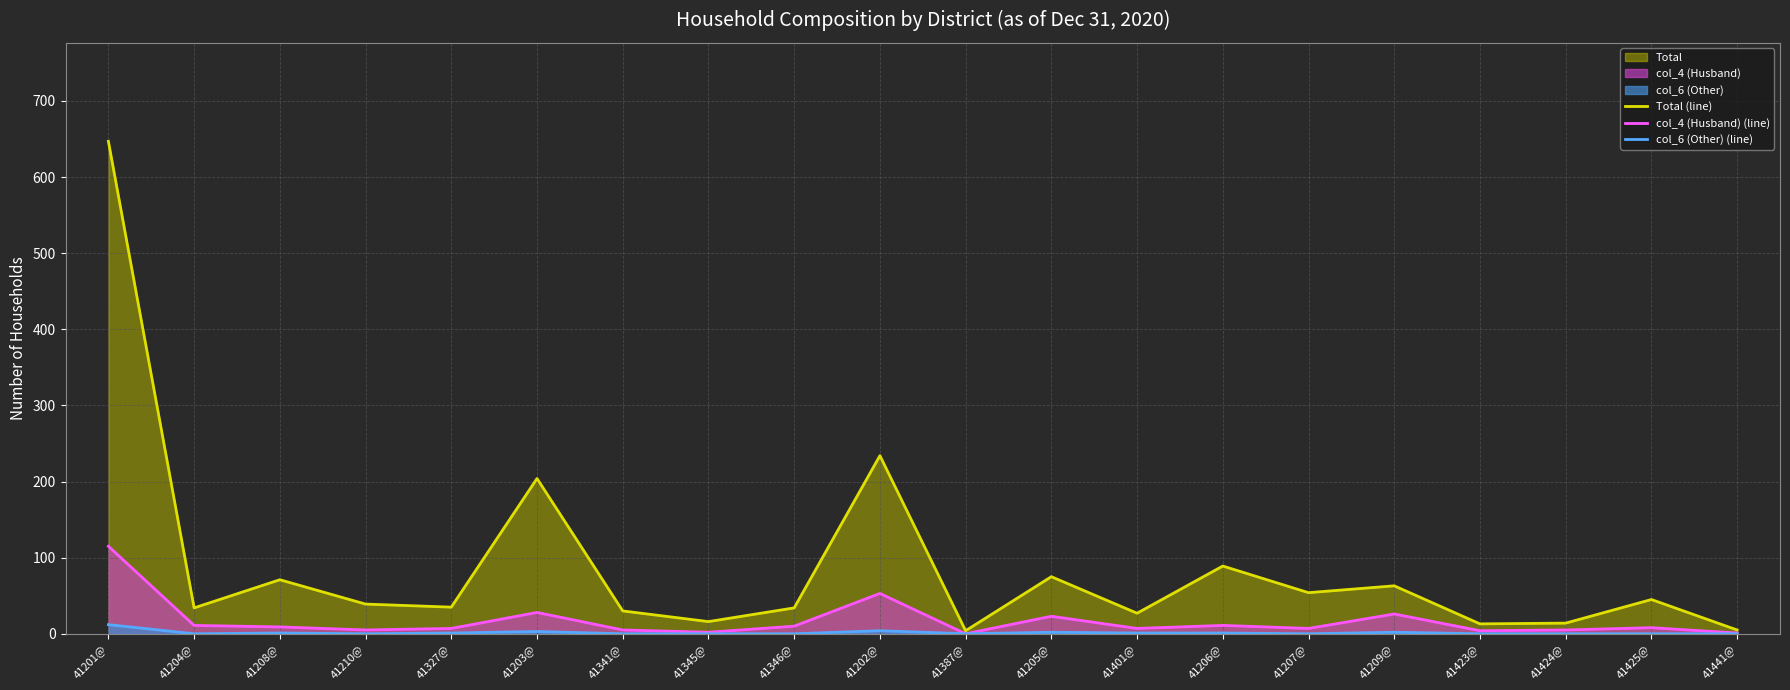

How many lines are shown in the chart?

3